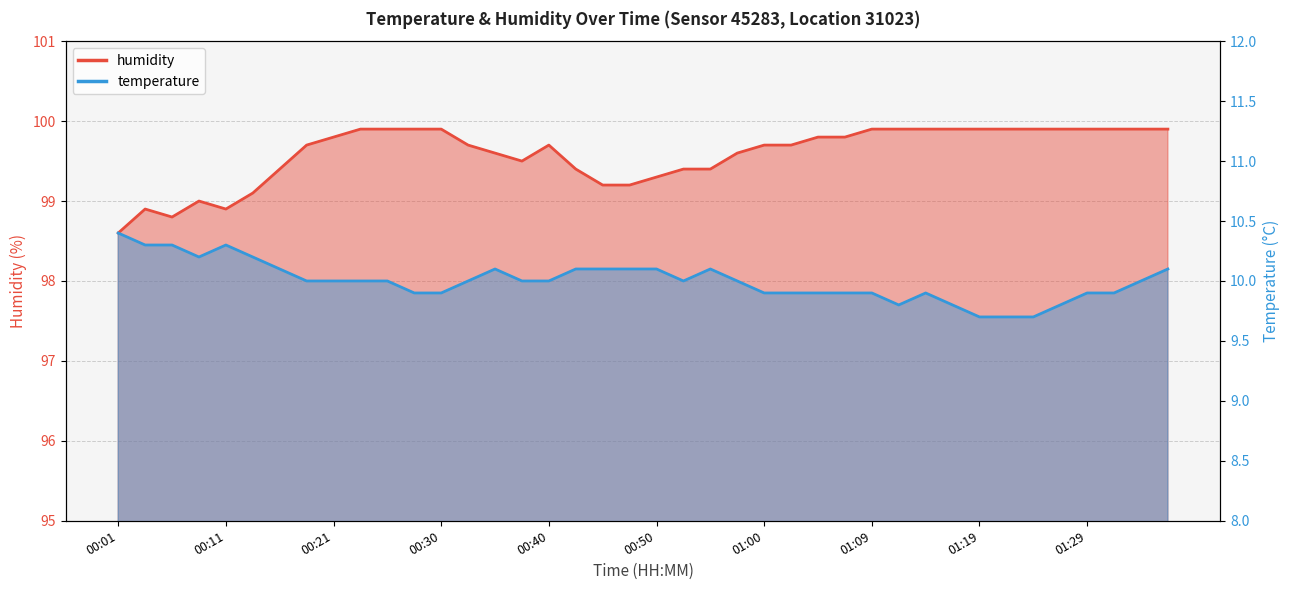

At which label does temperature reach its minimum?

01:19